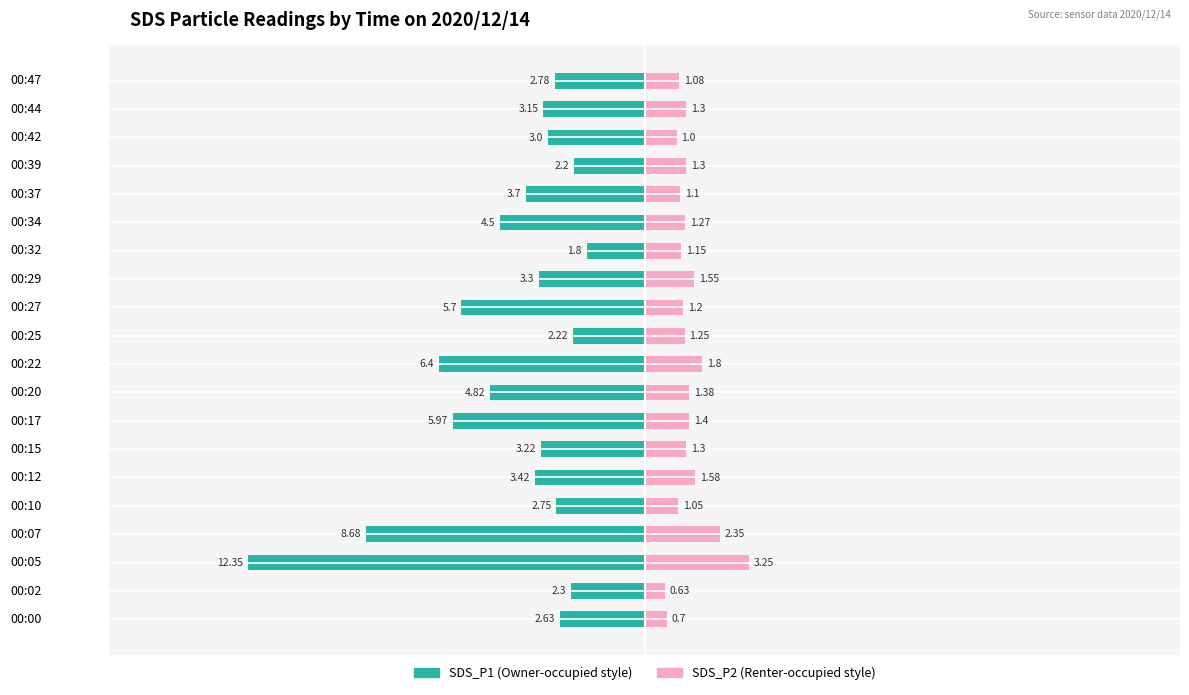

What is the average value of the SDS_P1 series?

-4.2